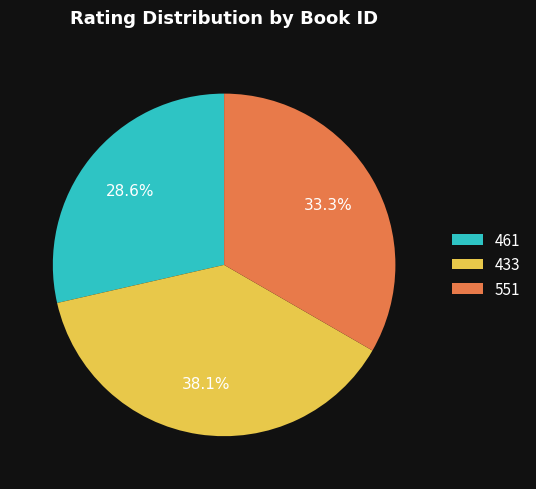

Is there a majority slice in this chart?

No